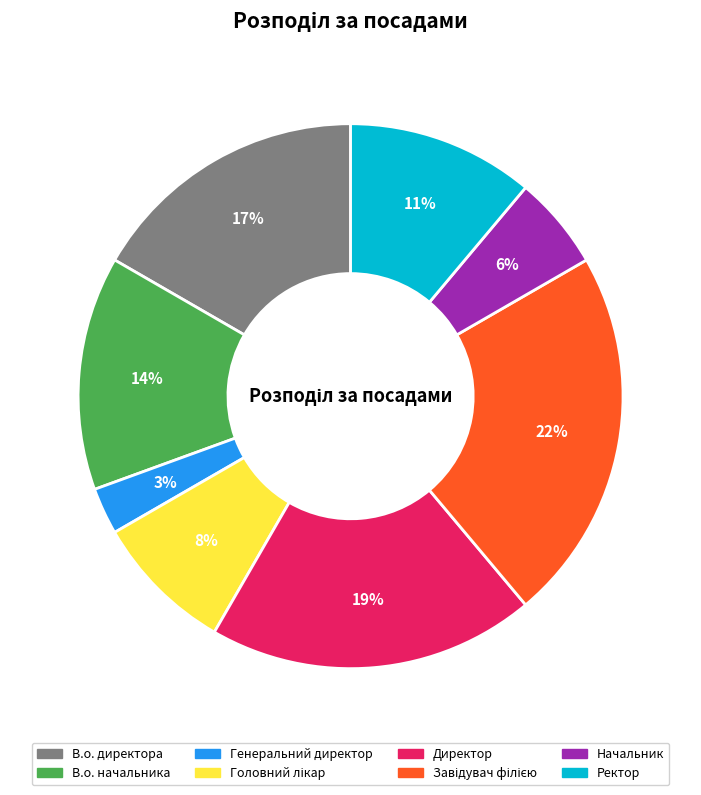

Which slice is the smallest?

Генеральний директор